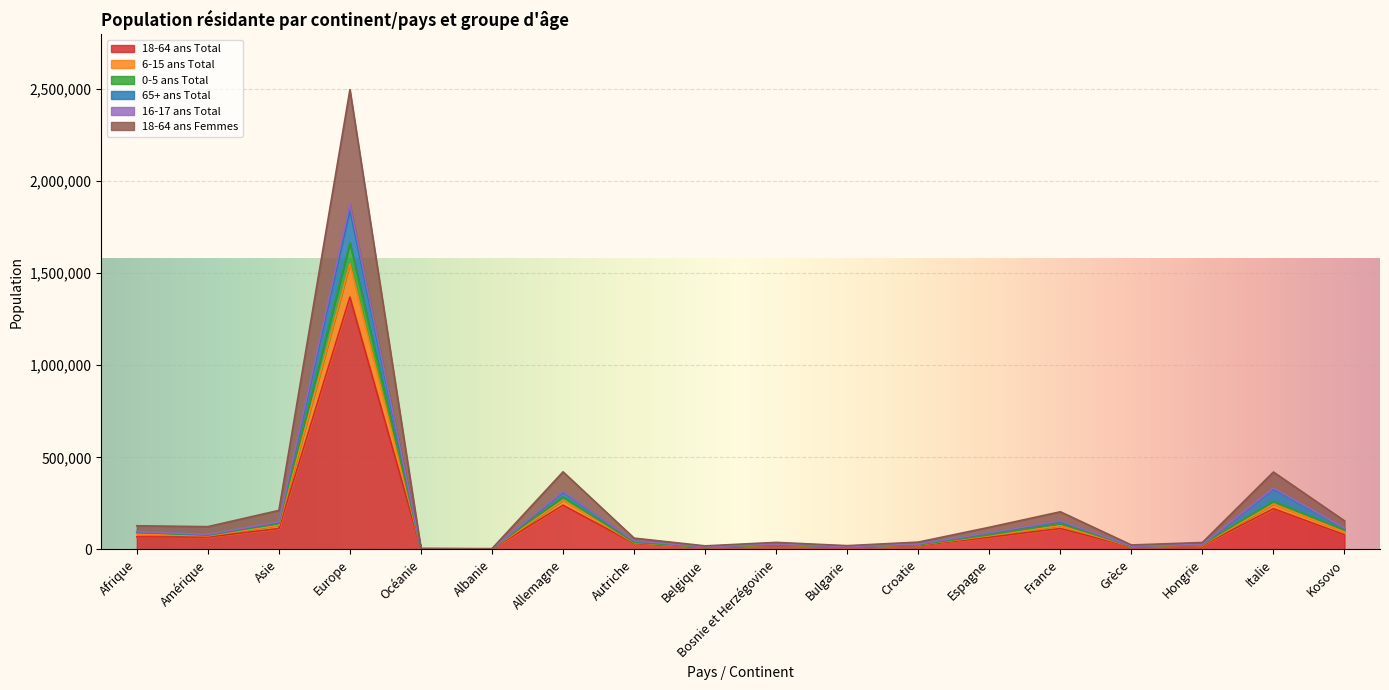

At which category is the sum across all series the highest?

Europe